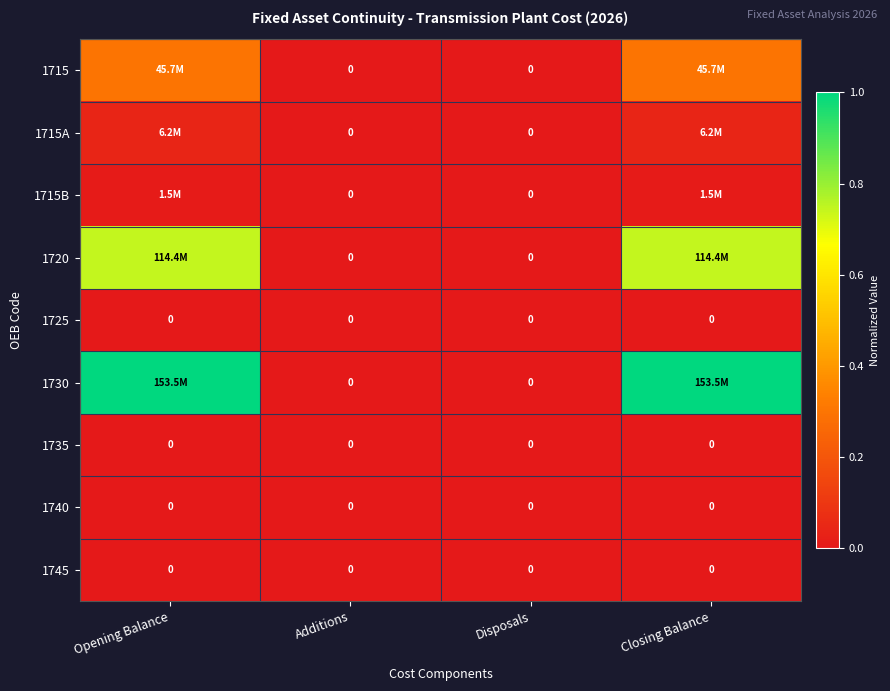

What is the spread (max minus min) of values at Opening Balance?

1.0